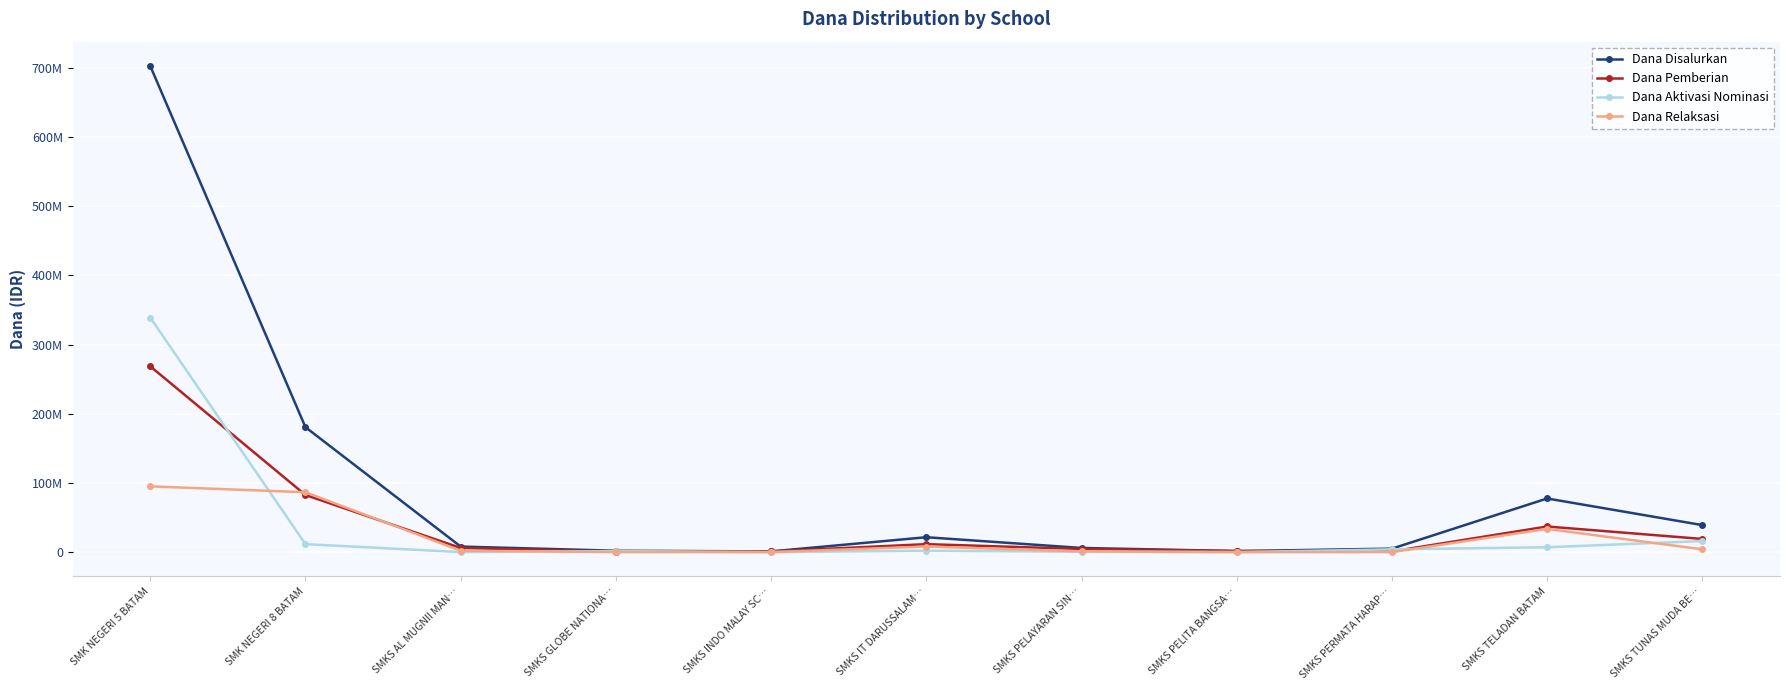

Where is Dana Aktivasi Nominasi nearest to the value 169500000?

SMKS TUNAS MUDA BE…